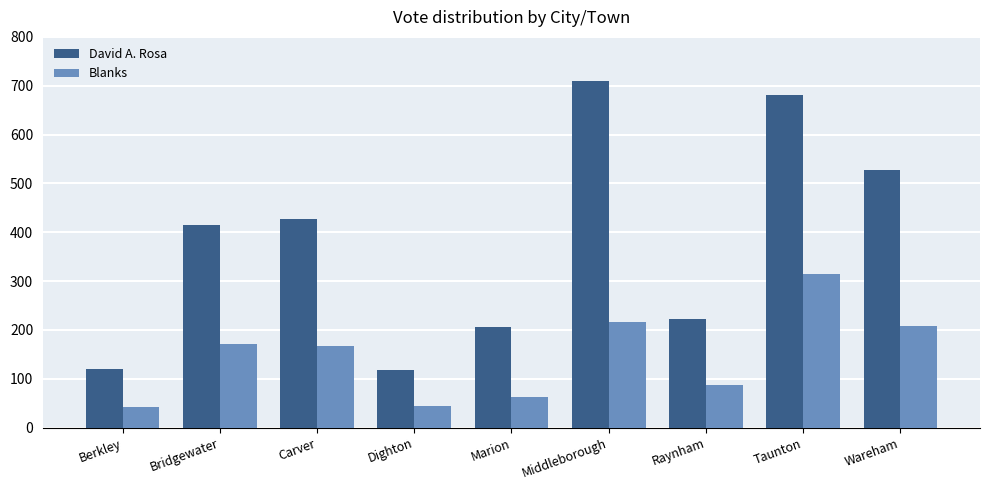

The value of Blanks at Wareham is 305. True or false?

False